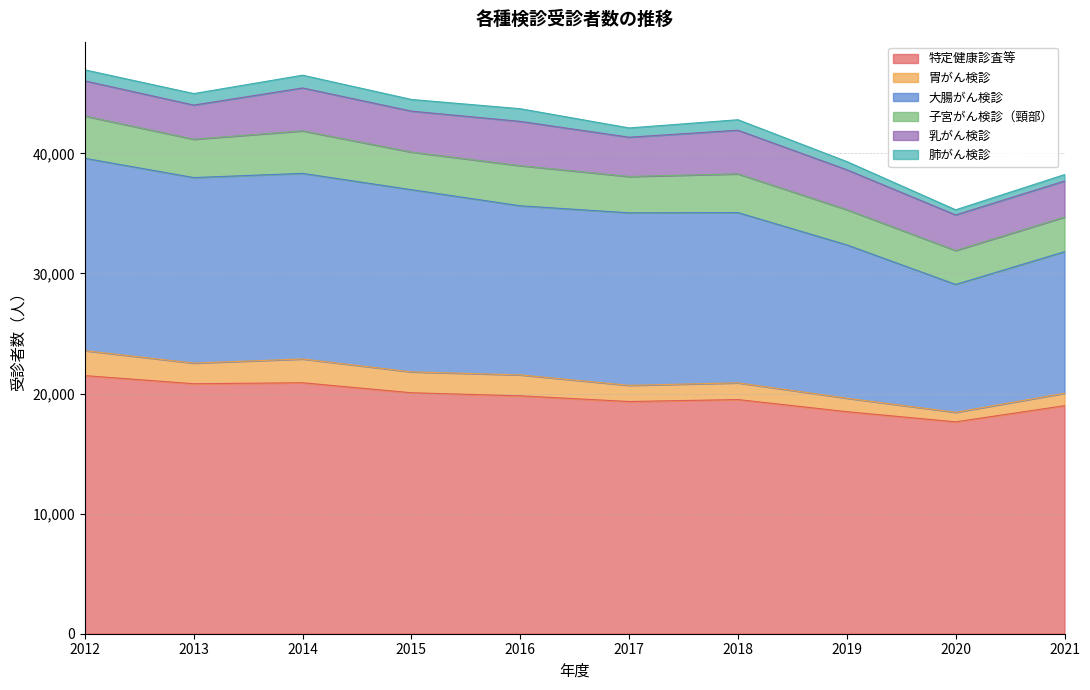

Rank the series at 2018 from lowest to highest value.

肺がん検診, 胃がん検診, 子宮がん検診（頸部）, 乳がん検診, 大腸がん検診, 特定健康診査等